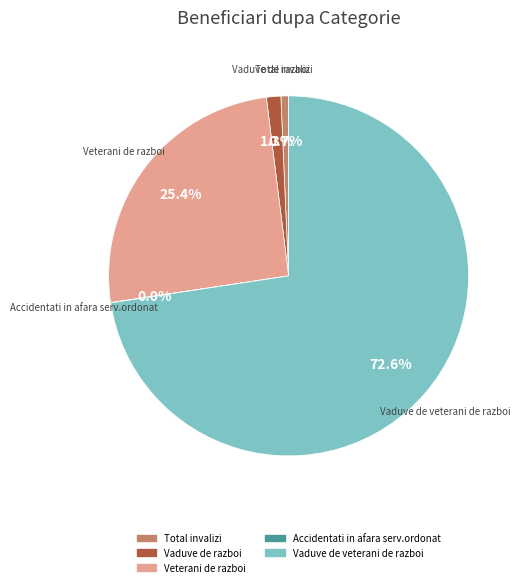

What is the total percentage of Vaduve de razboi and Veterani de razboi?

26.7%